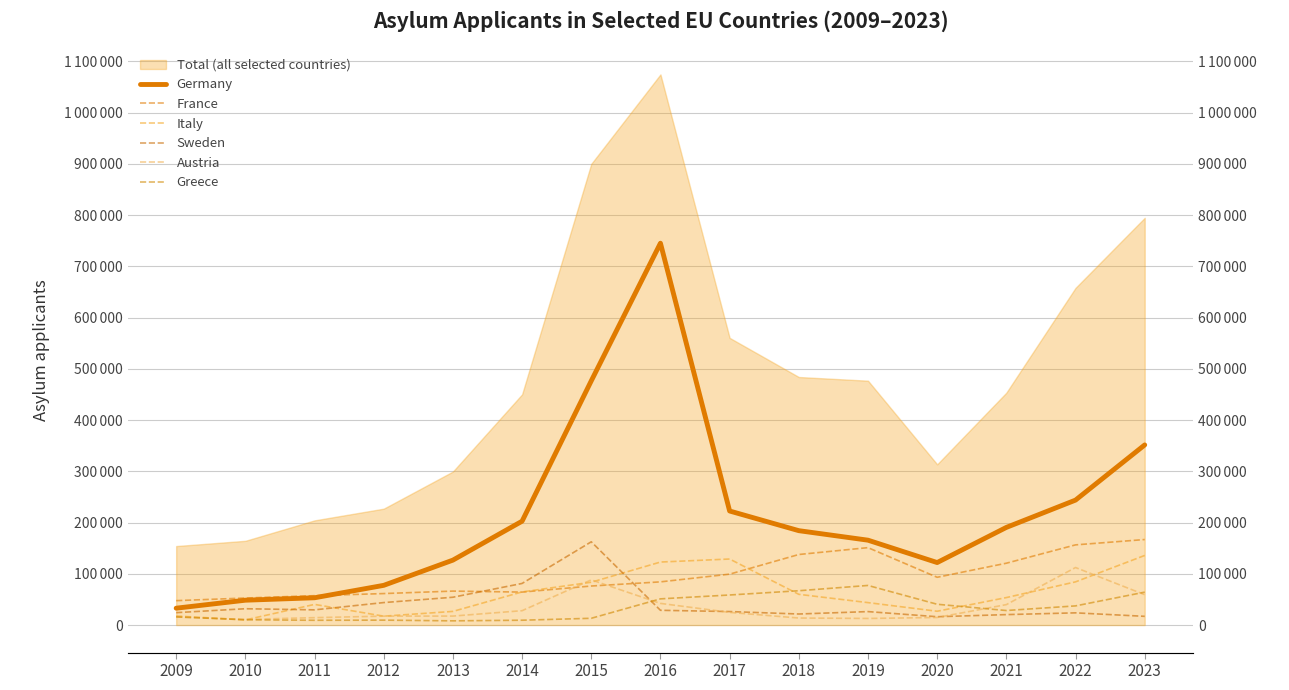

The value of Italy at 2023 is 135820. True or false?

True